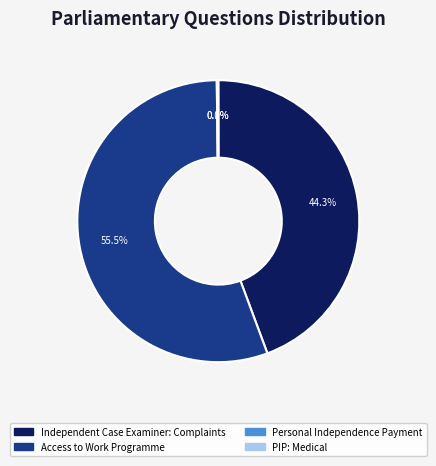

Which slice is the largest?

Access to Work Programme